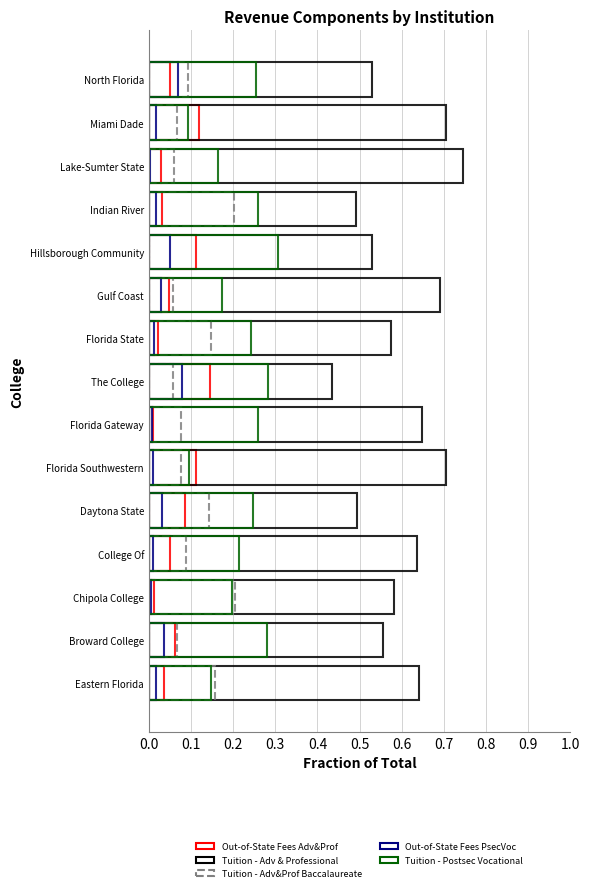

Is it true that OUT-OF-STATE FEES - POSTSEC VOC equals 0.0 at Florida Southwestern?

True